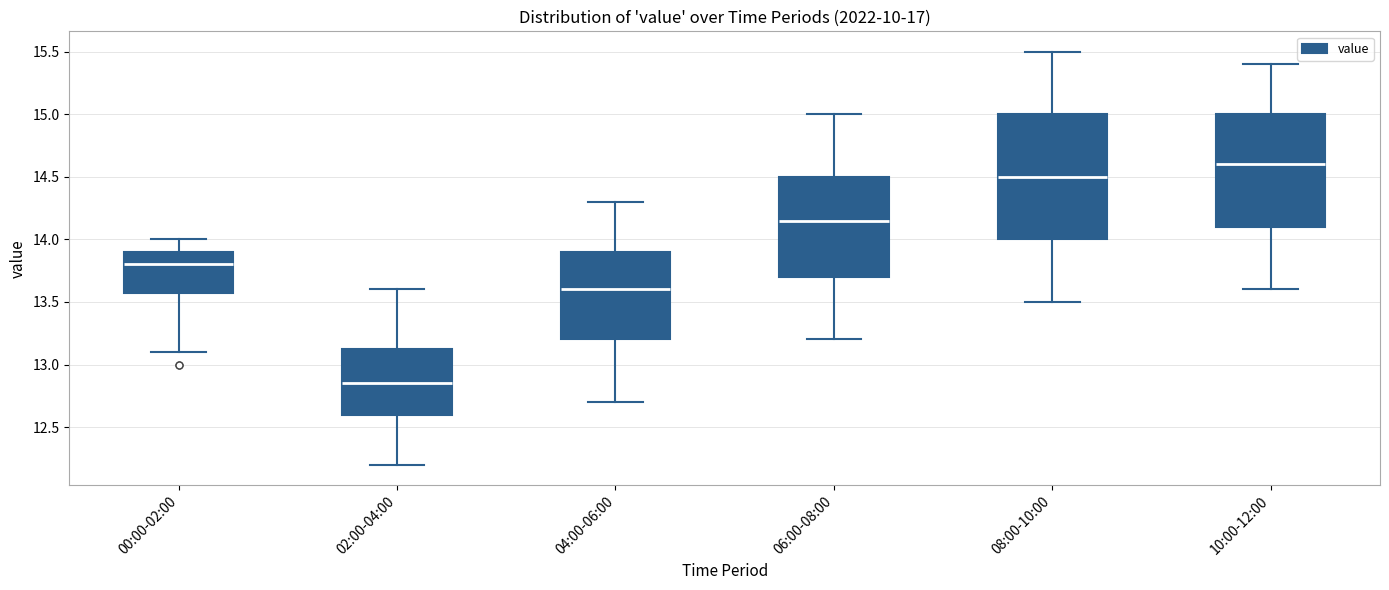

Reading left to right, transcribe this box plot: for each box, give where its median line is, the range the box spans, and where its two whiskers end, as read against the y-axis. The values are not printed on the chart, so give them approximately, as read against the axis.

00:00-02:00: median 13.80, box 13.60 to 13.90, whiskers 13.10 to 14.00
02:00-04:00: median 12.85, box 12.60 to 13.15, whiskers 12.20 to 13.60
04:00-06:00: median 13.60, box 13.20 to 13.90, whiskers 12.70 to 14.30
06:00-08:00: median 14.15, box 13.70 to 14.50, whiskers 13.20 to 15.00
08:00-10:00: median 14.50, box 14.00 to 15.00, whiskers 13.50 to 15.50
10:00-12:00: median 14.60, box 14.10 to 15.00, whiskers 13.60 to 15.40